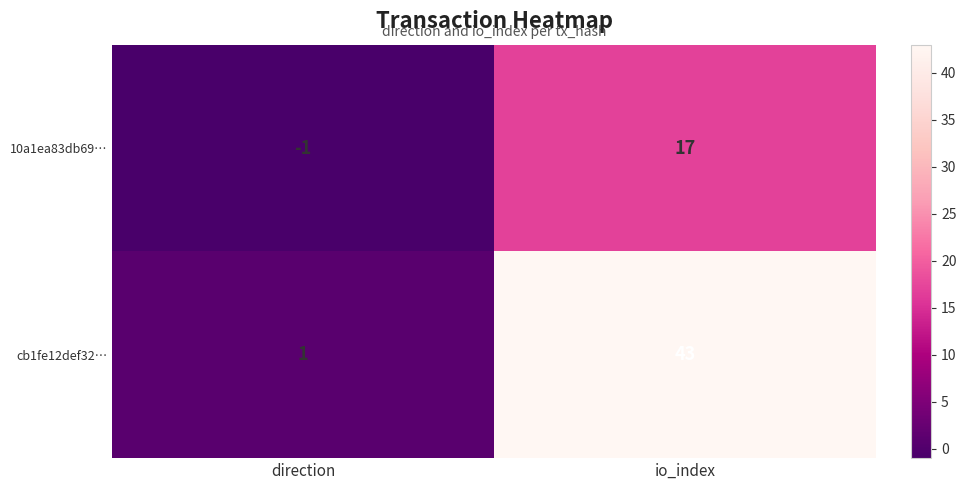

Which series has the largest range (max minus min)?

cb1fe12def32…